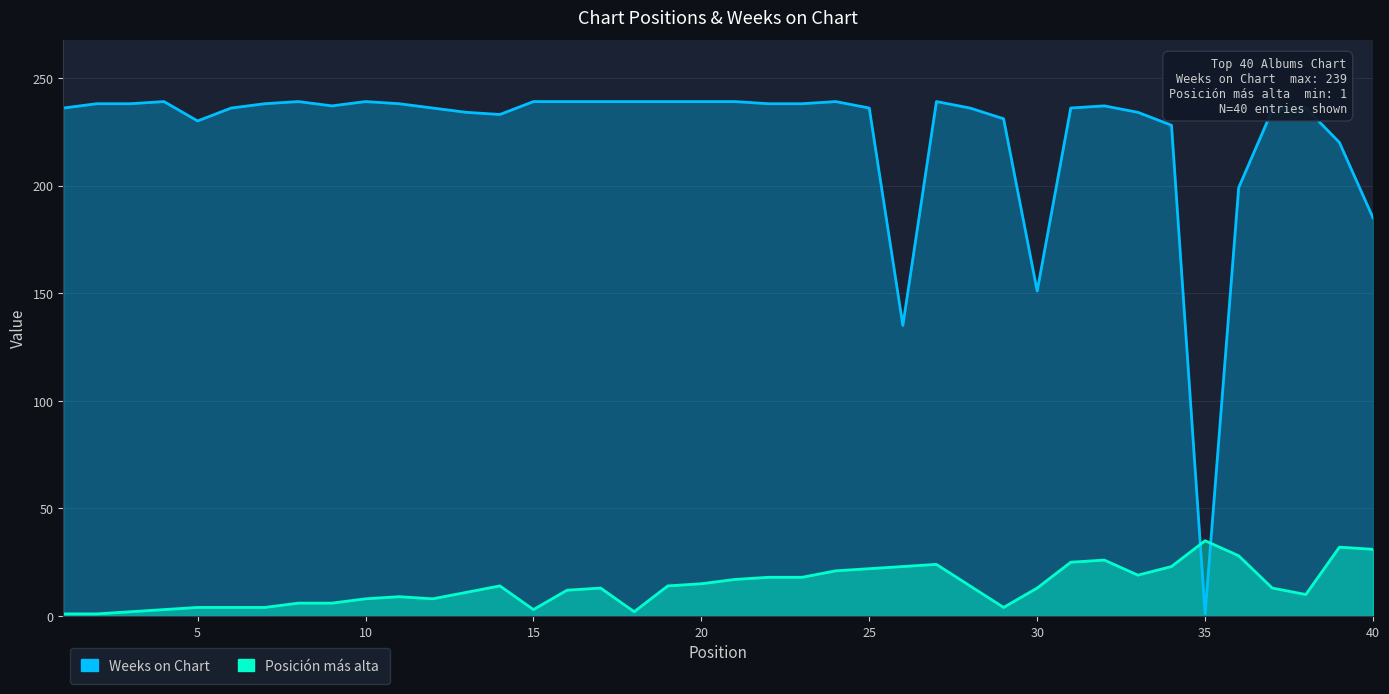

How many categories are shown in the chart?

40